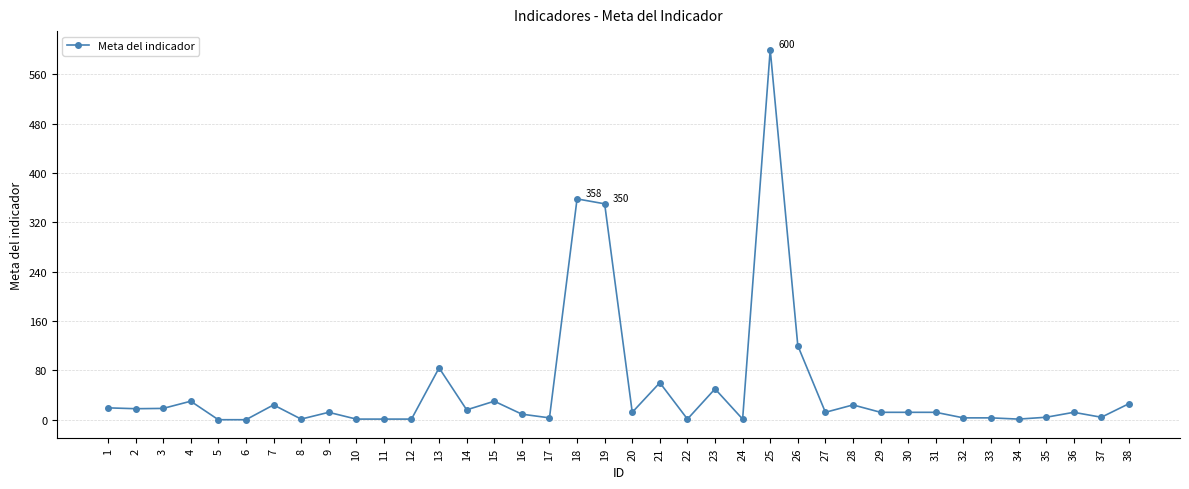

What is the value of the 7th point from the left?

24.0